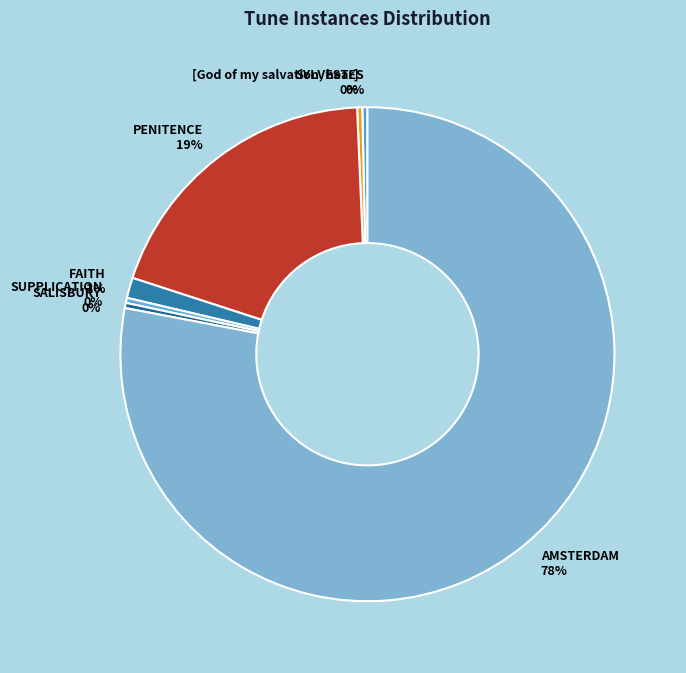

Do FAITH and [God of my salvation, hear] together represent more than half of the pie?

No